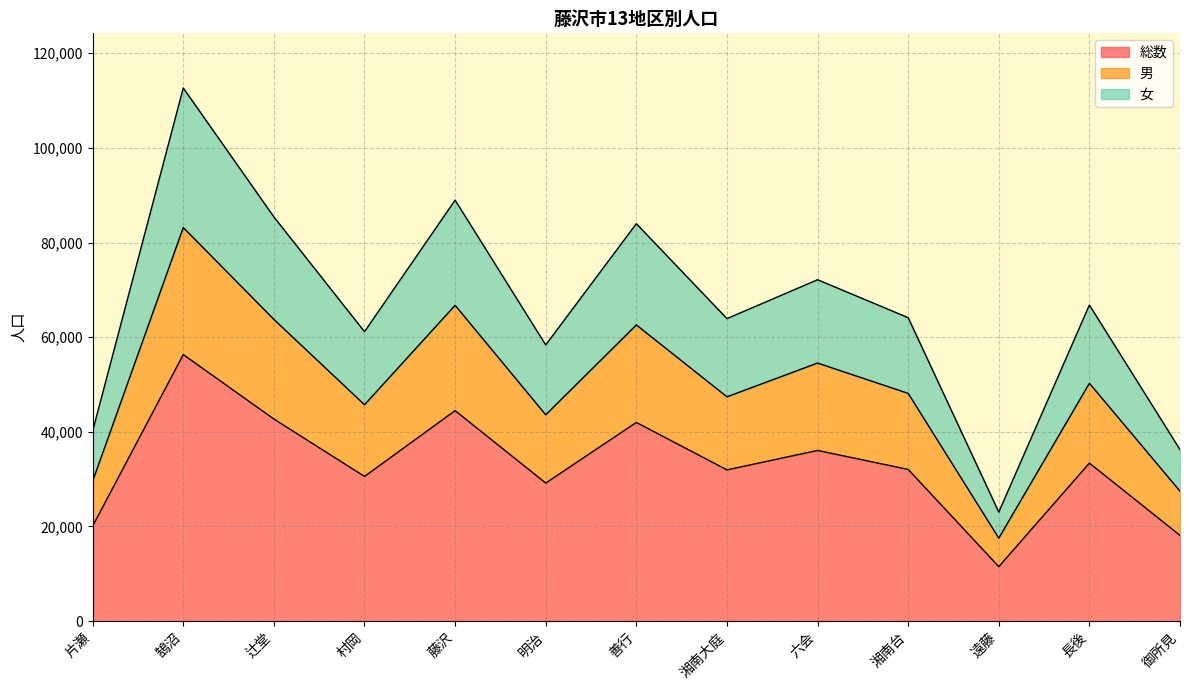

At which category is the sum across all series the highest?

鵠沼